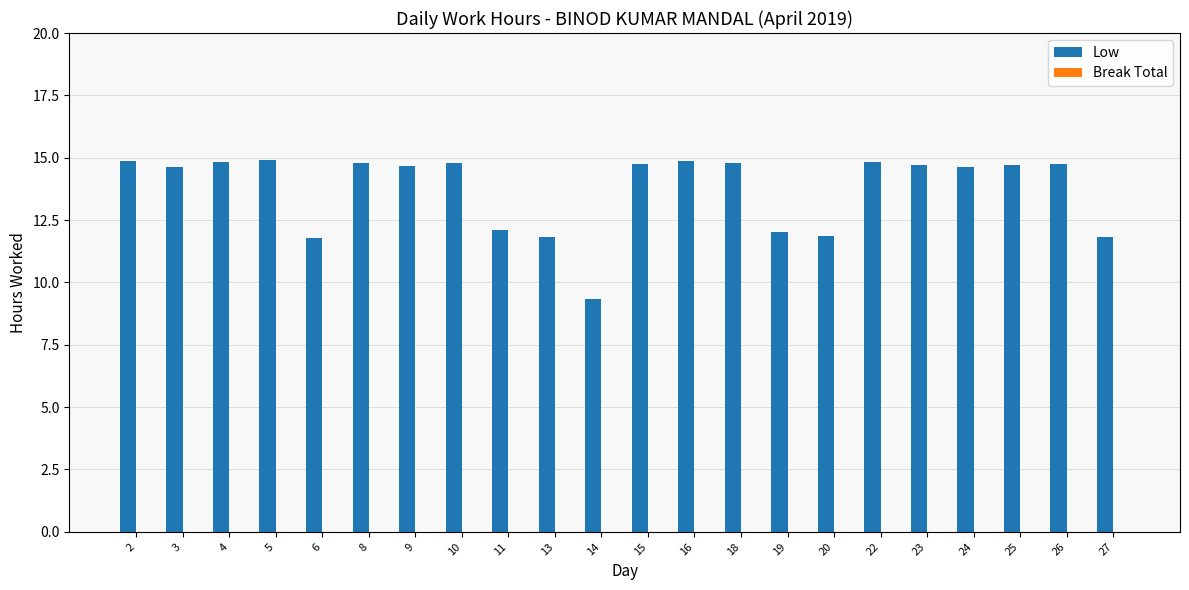

Approximately how many times larger is the value at 27 compared to 24?

0.8